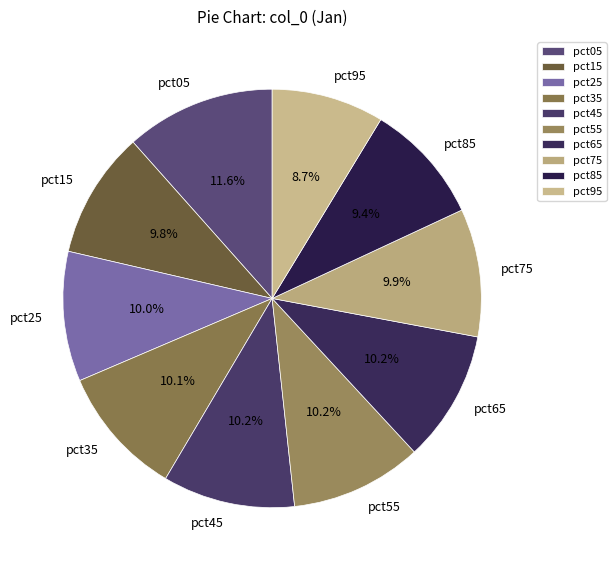

To the nearest percent, what portion does pct75 represent?

10%